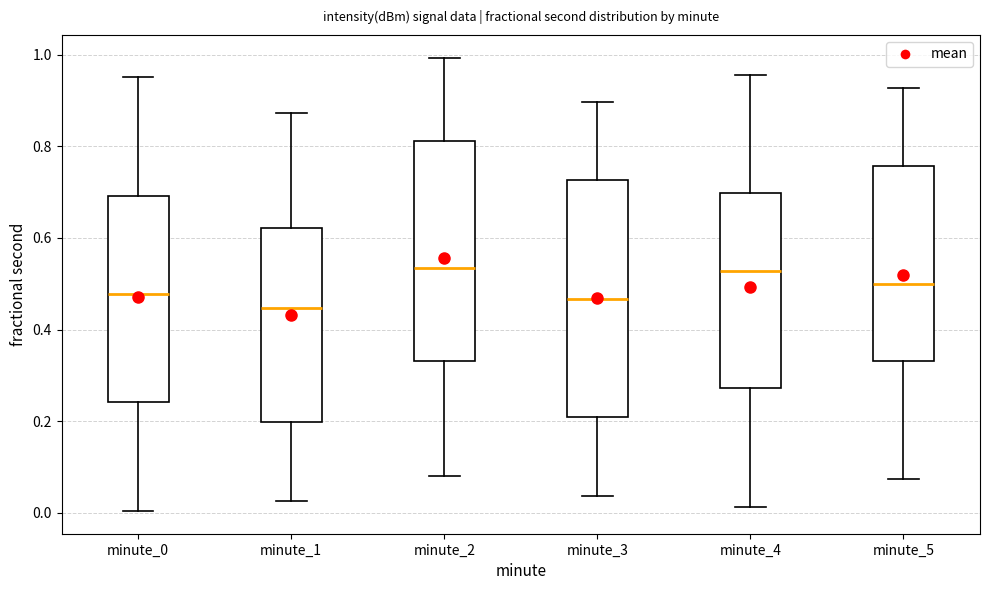

Reading left to right, transcribe this box plot: for each box, give where its median line is, the range the box spans, and where its two whiskers end, as read against the y-axis. The values are not printed on the chart, so give them approximately, as read against the axis.

minute_0: median 0.48, box 0.24 to 0.70, whiskers 0.00 to 0.96
minute_1: median 0.44, box 0.20 to 0.62, whiskers 0.02 to 0.88
minute_2: median 0.54, box 0.34 to 0.82, whiskers 0.08 to 1.00
minute_3: median 0.46, box 0.20 to 0.72, whiskers 0.04 to 0.90
minute_4: median 0.52, box 0.28 to 0.70, whiskers 0.02 to 0.96
minute_5: median 0.50, box 0.34 to 0.76, whiskers 0.08 to 0.92